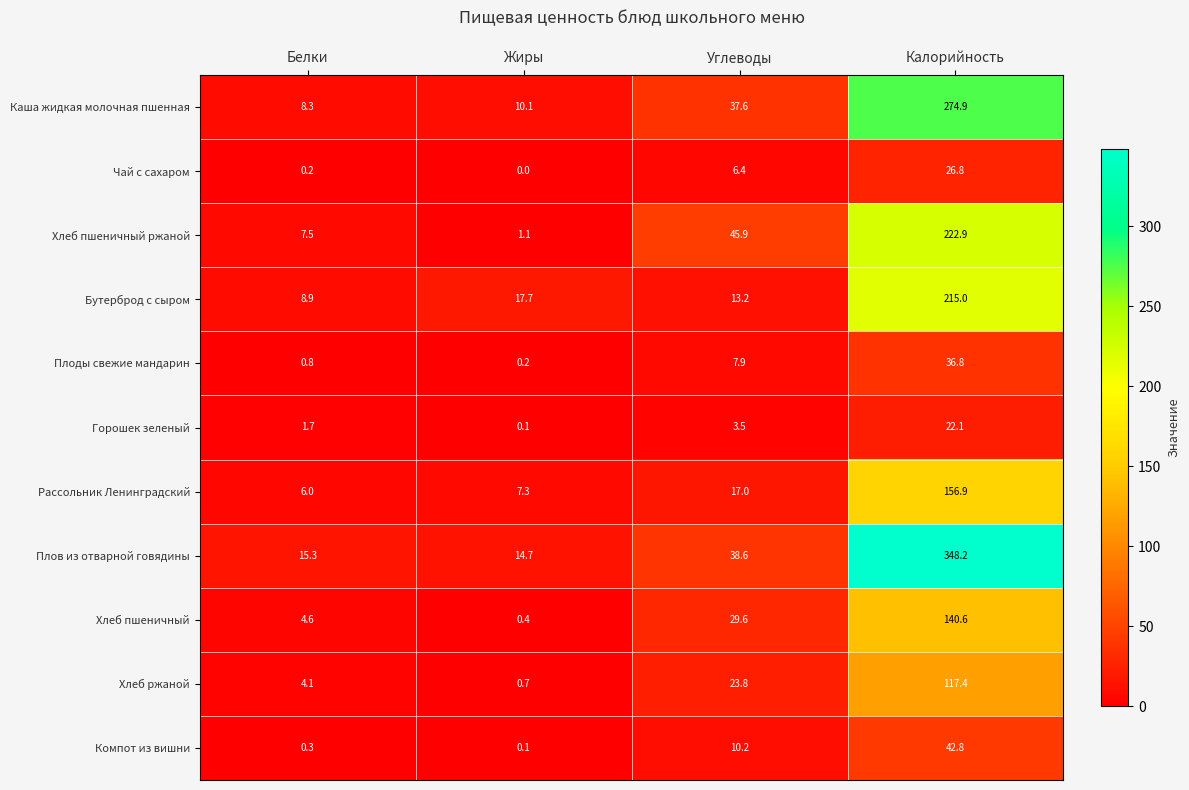

At which category is the sum across all series the highest?

Калорийность